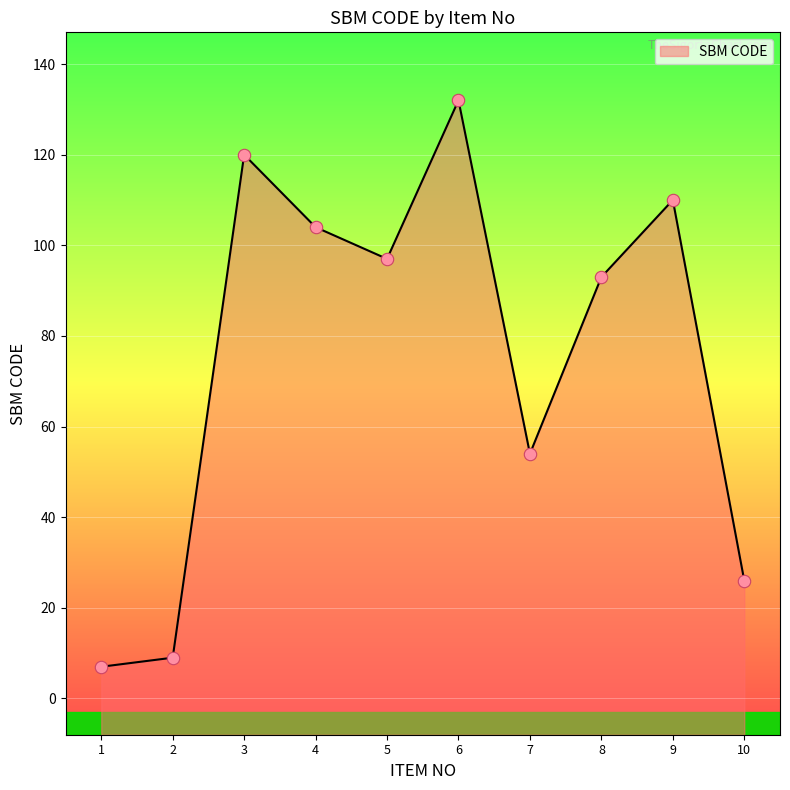

What is the change in value from 2 to 7?

+45